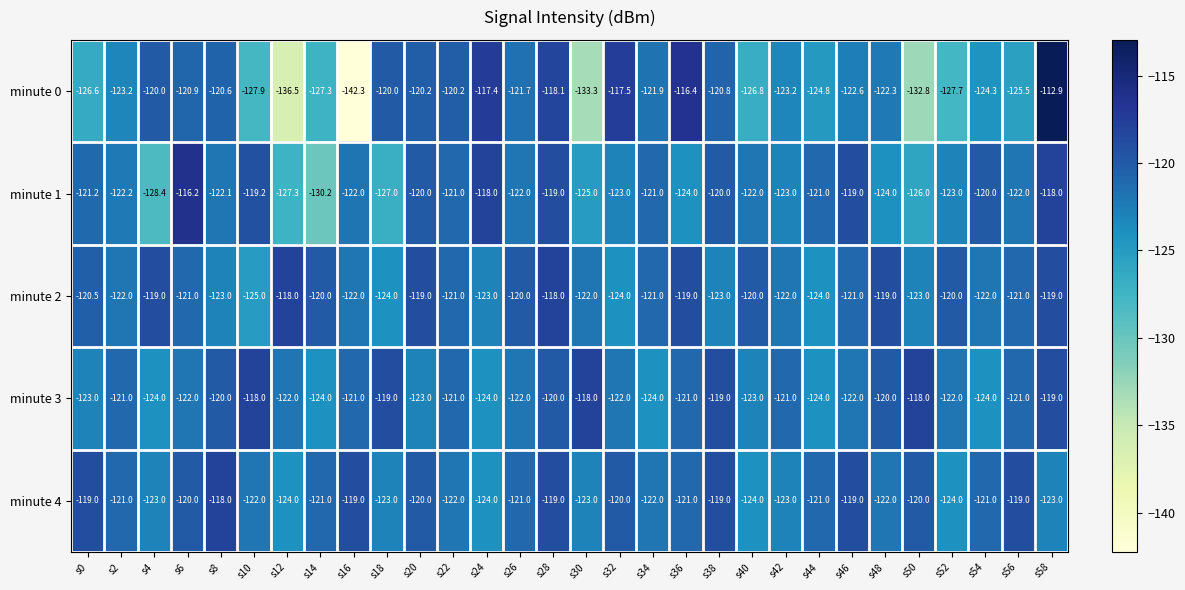

What is the average value of the minute 0 series?

-123.9